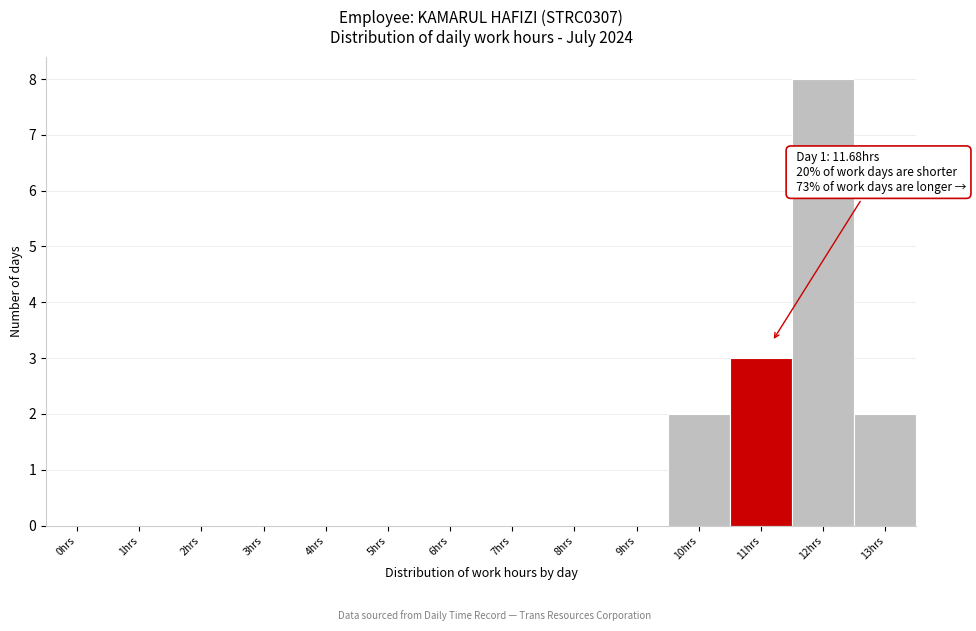

Reading right to left, what are all the values shown in this chart?

13hrs=2	12hrs=8	11hrs=3	10hrs=2	9hrs=0	8hrs=0	7hrs=0	6hrs=0	5hrs=0	4hrs=0	3hrs=0	2hrs=0	1hrs=0	0hrs=0